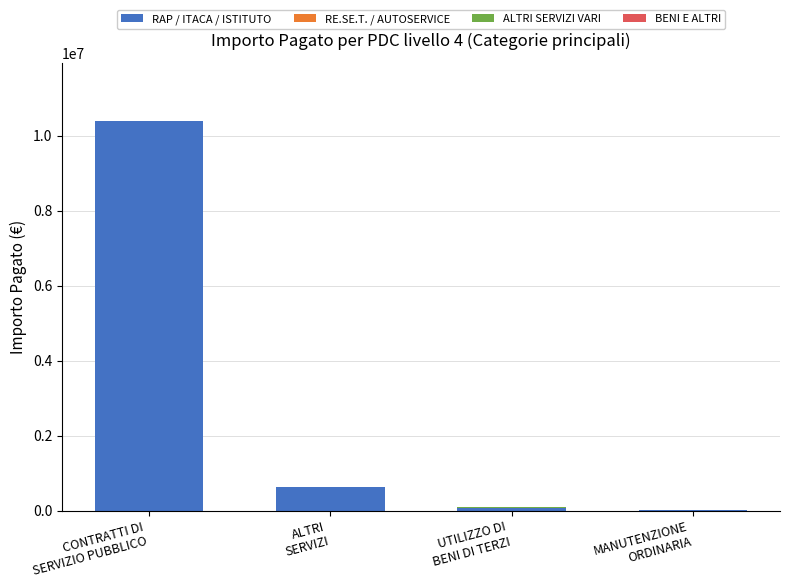

Where does the RAP / ITACA / ISTITUTO series first go above 623398?

CONTRATTI DI
SERVIZIO PUBBLICO